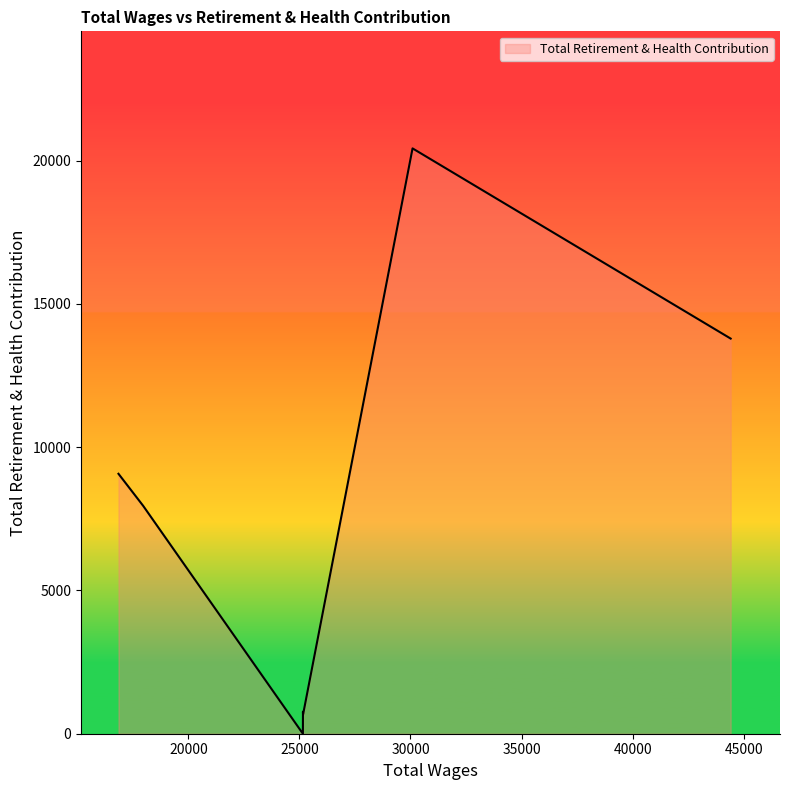

What is the difference between the second highest and second lowest values?

13118